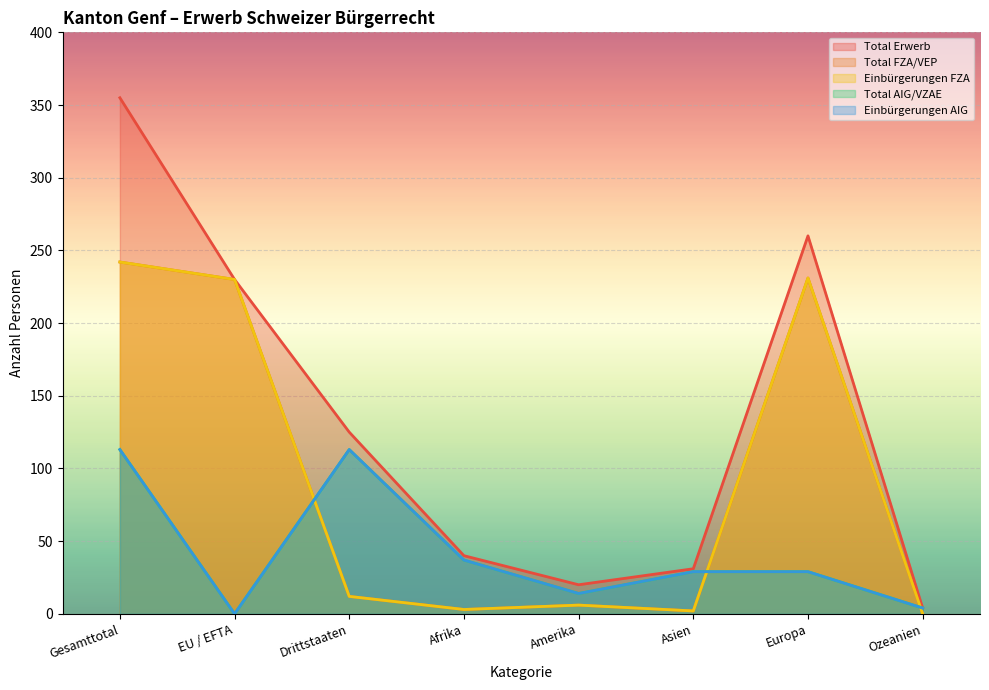

At which category is the sum across all series the highest?

Gesamttotal